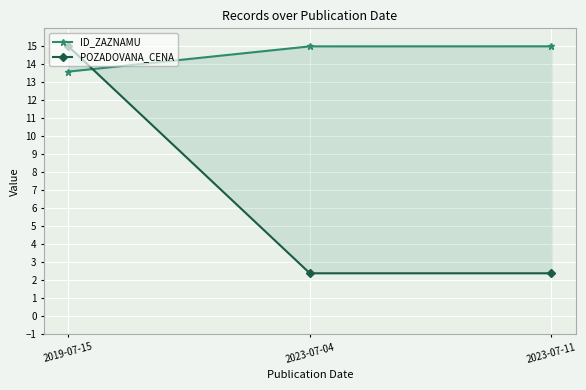

How many values in the ID_ZAZNAMU series exceed 14?

2